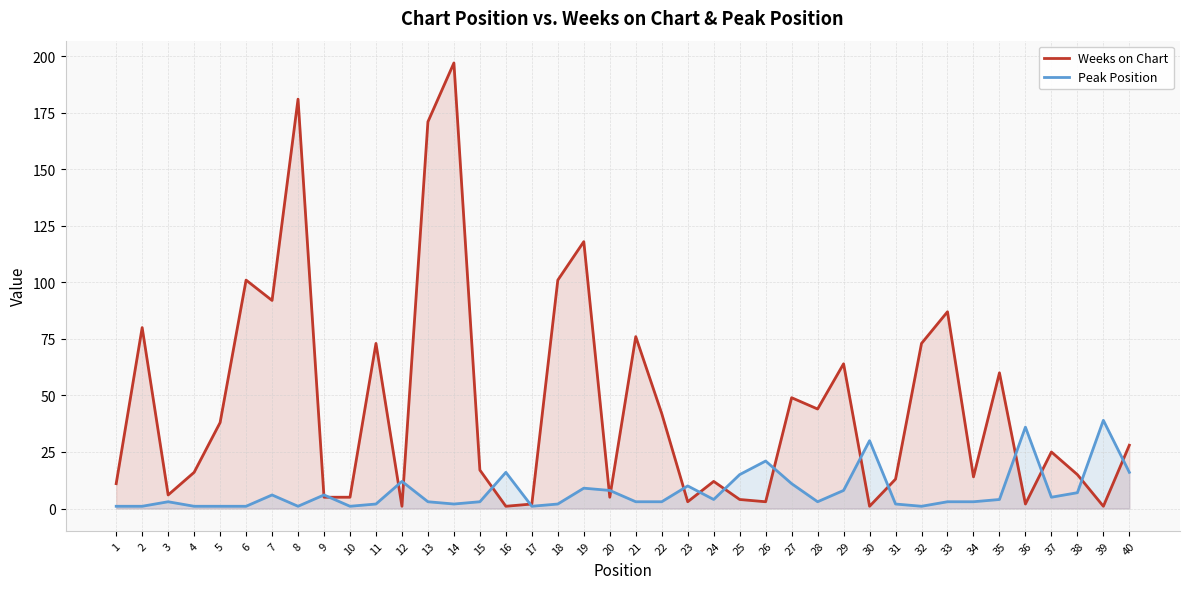

Does the chart have visible grid lines?

Yes